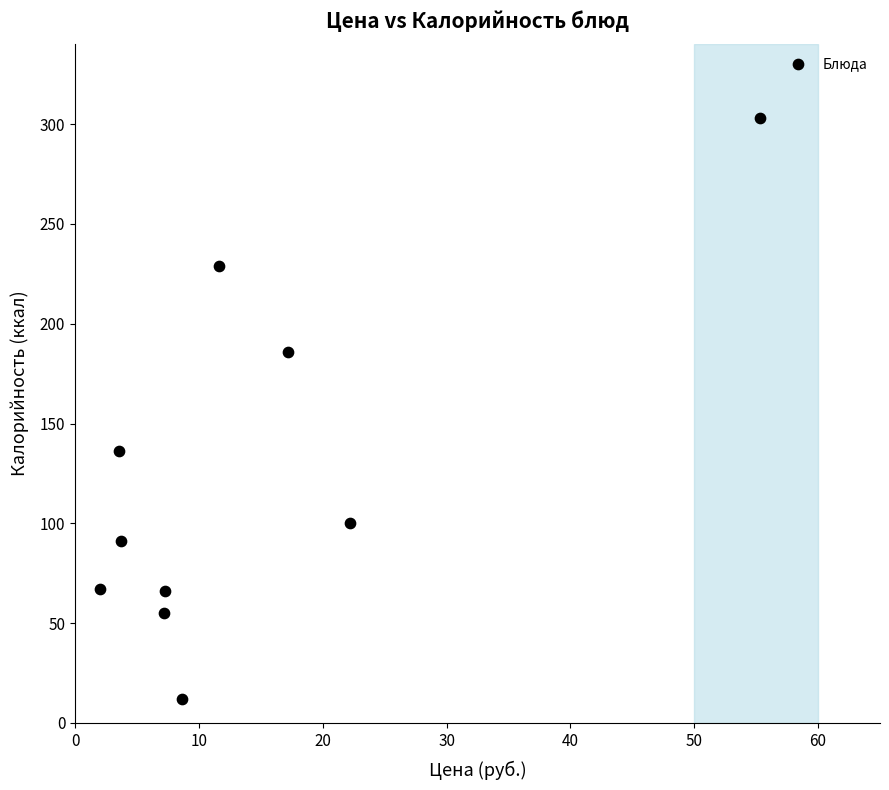

What Y value in the scatter plot is closest to 157?

136